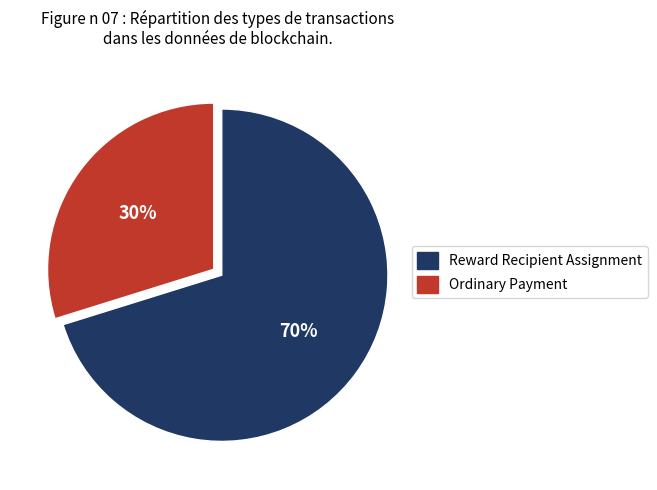

Is Reward Recipient Assignment the majority of the pie?

Yes